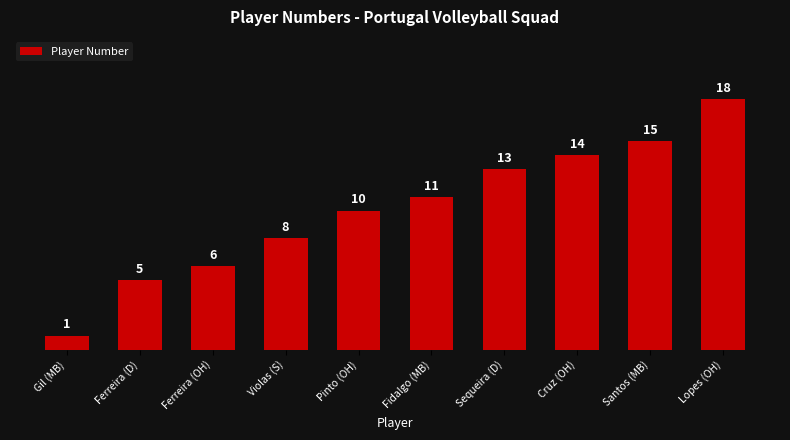

Are the bars grouped side by side (vs. stacked)?

No